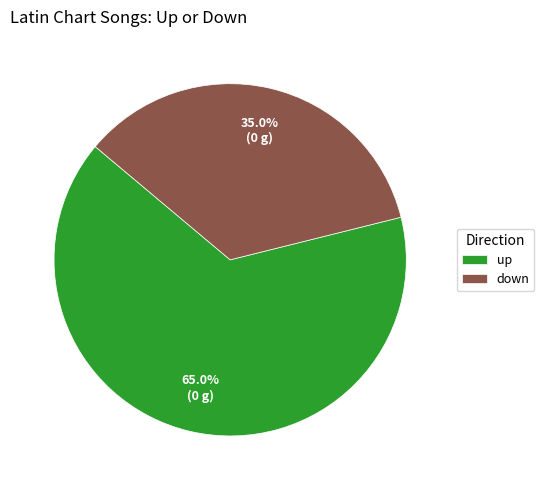

To the nearest percent, what is the combined percentage of up and down?

100%